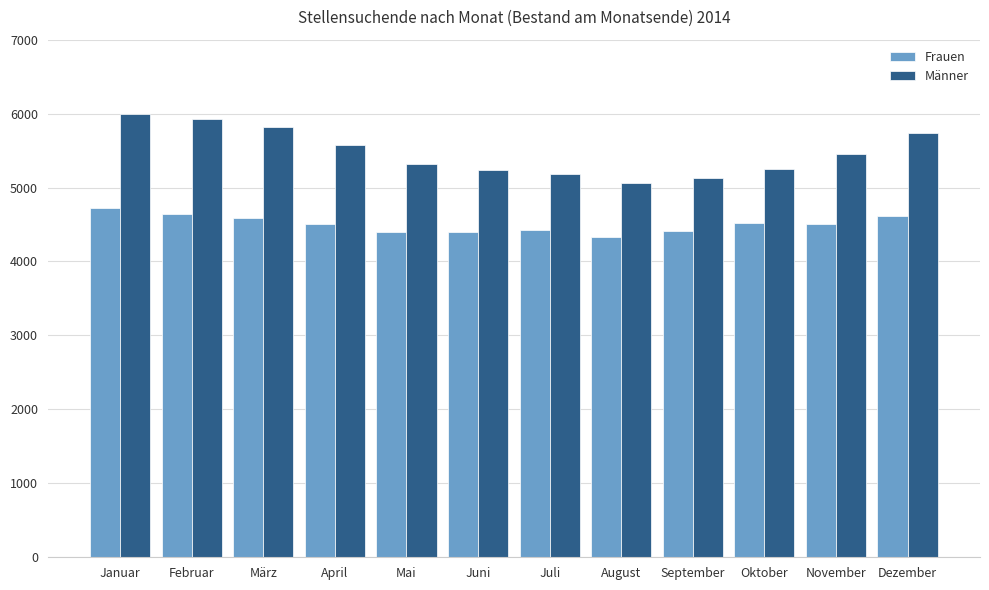

Rank the series by their maximum value, from lowest to highest.

Frauen, Männer